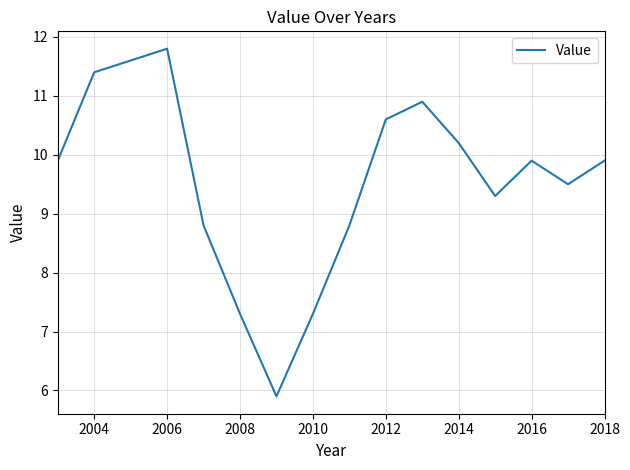

What is the difference between the maximum and minimum values?

5.9